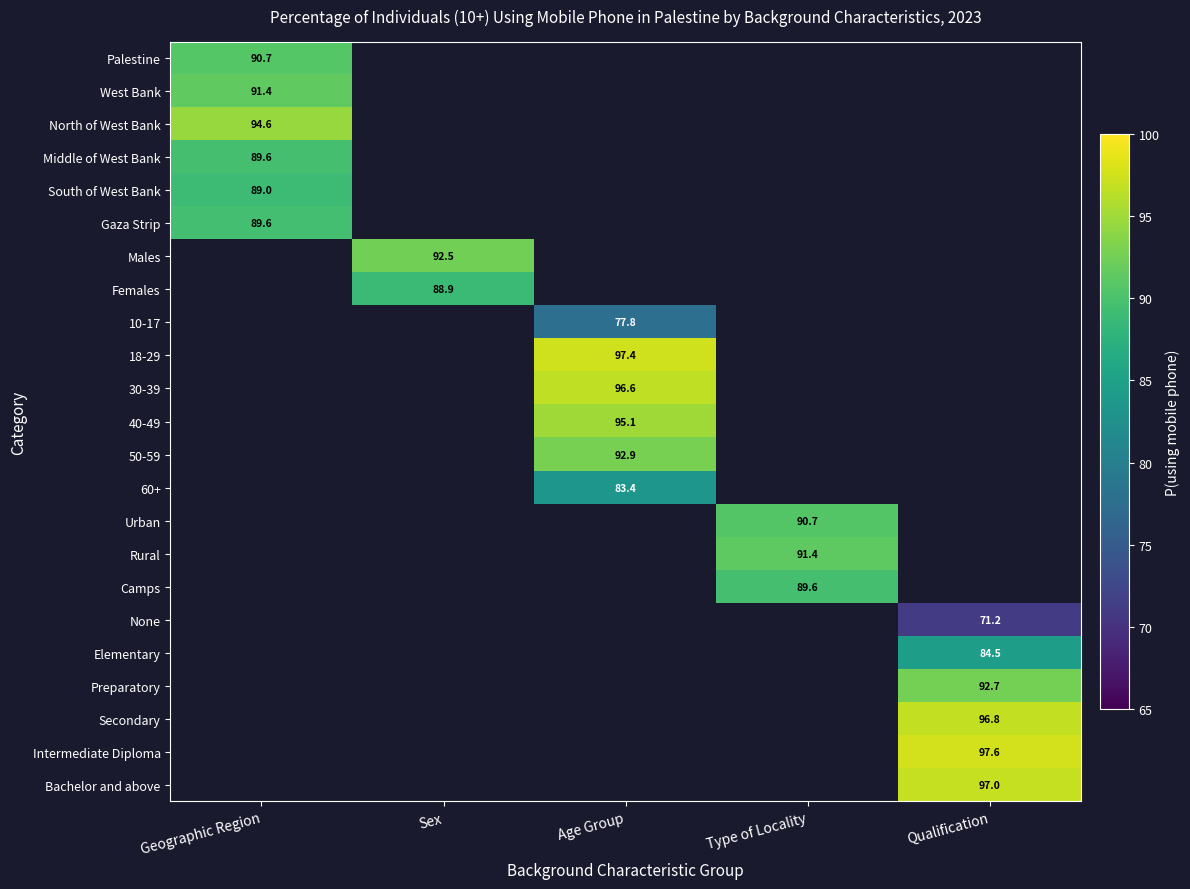

At how many categories does at least one series exceed 95?

2